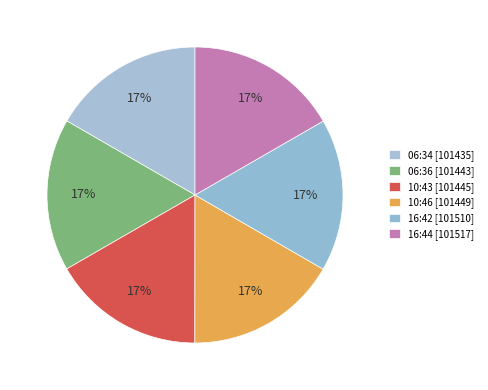

How many segments does this pie chart have?

6